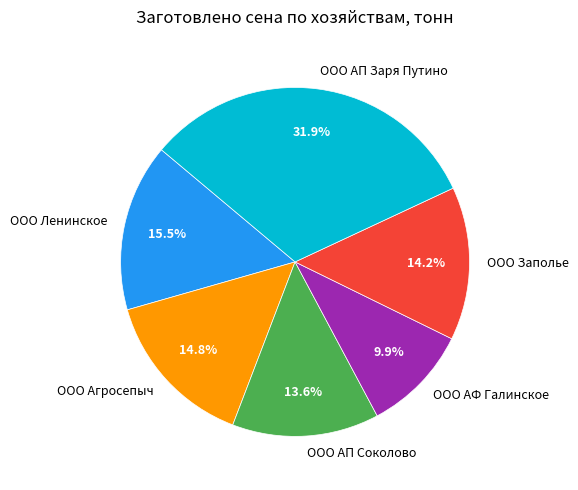

How much of the chart is everything except ООО Ленинское?

84.5%